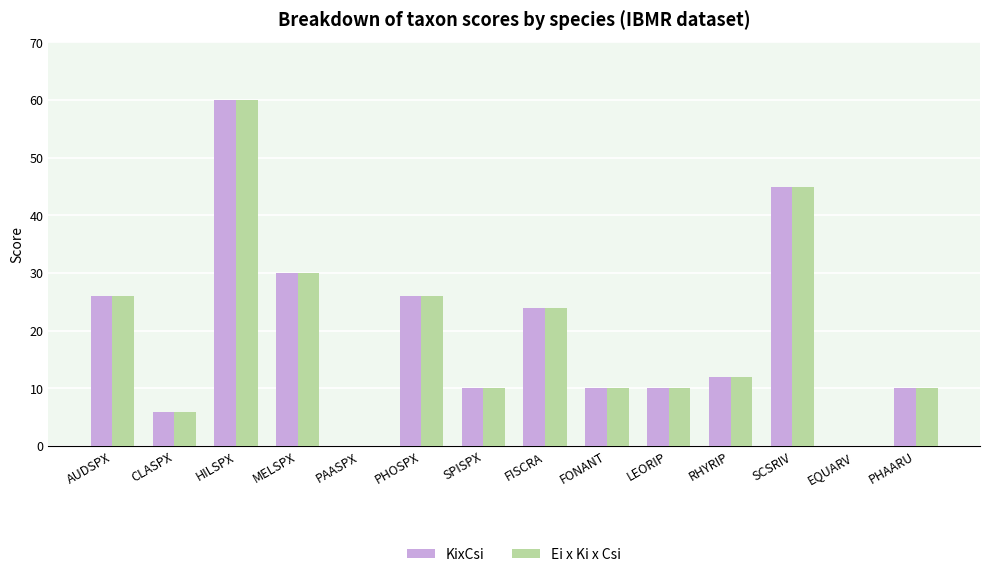

The Ei x Ki x Csi series shows 8 at FISCRA. True or false?

False